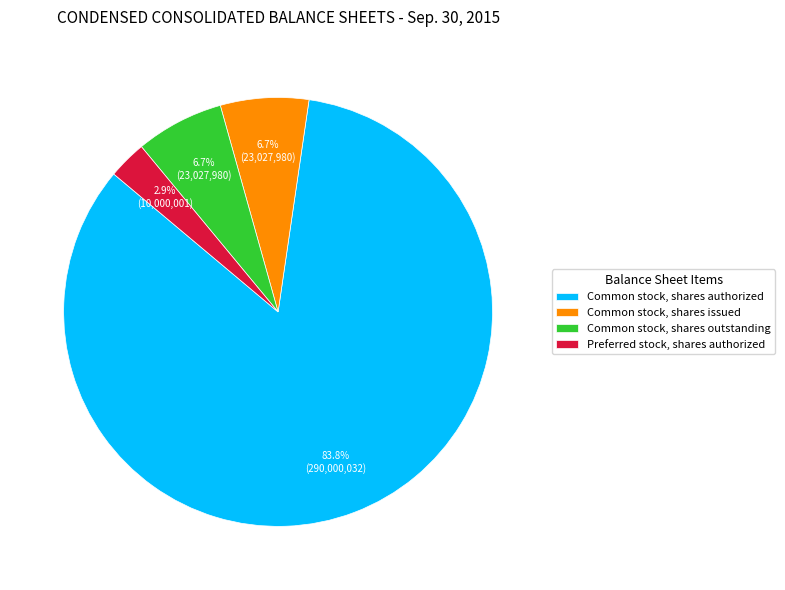

Which slice is the smallest?

Preferred stock, shares authorized